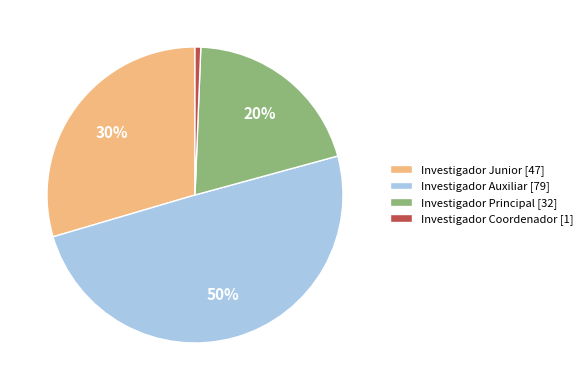

Count the number of slices in the pie.

4